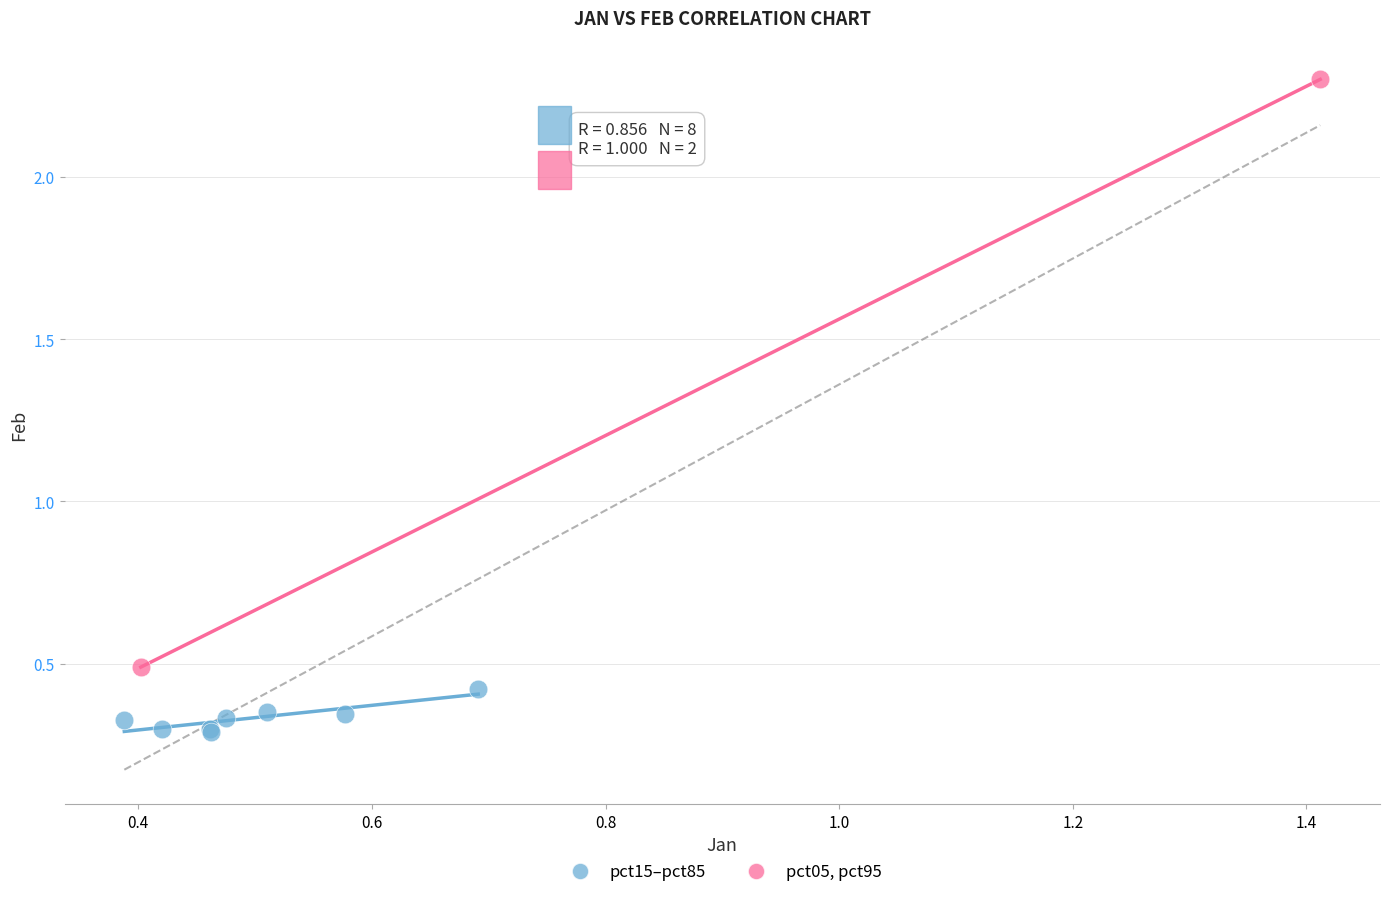

Which series has the largest Y range (max minus min)?

pct05, pct95